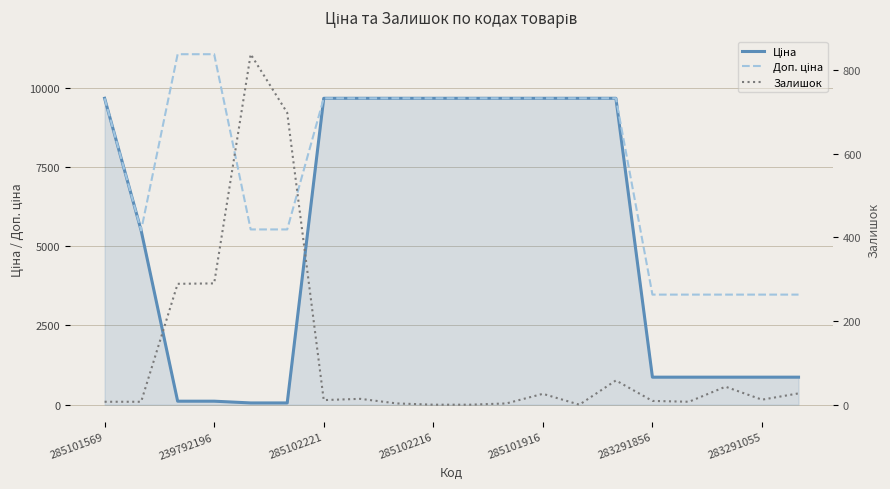

Is the value of Доп. ціна at 239792196 greater than the value of Залишок at 11?

Yes